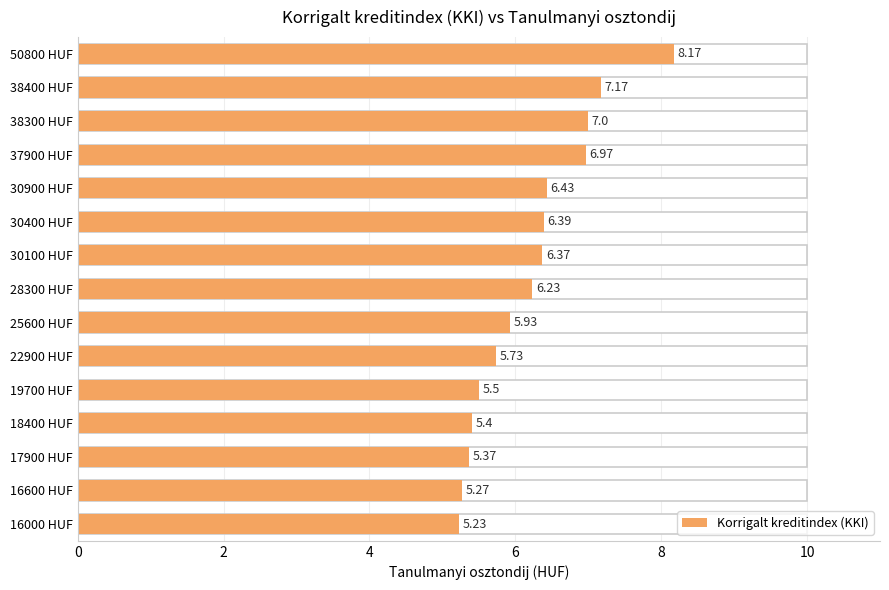

How many bars are there in total?

15